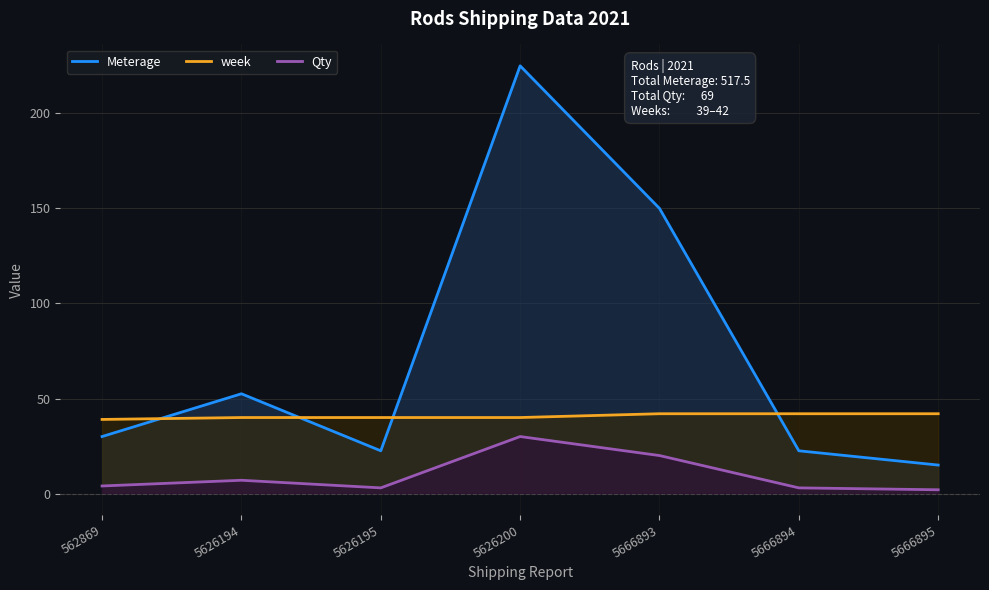

What is the value of the week point at the 1st from the left?

39.0